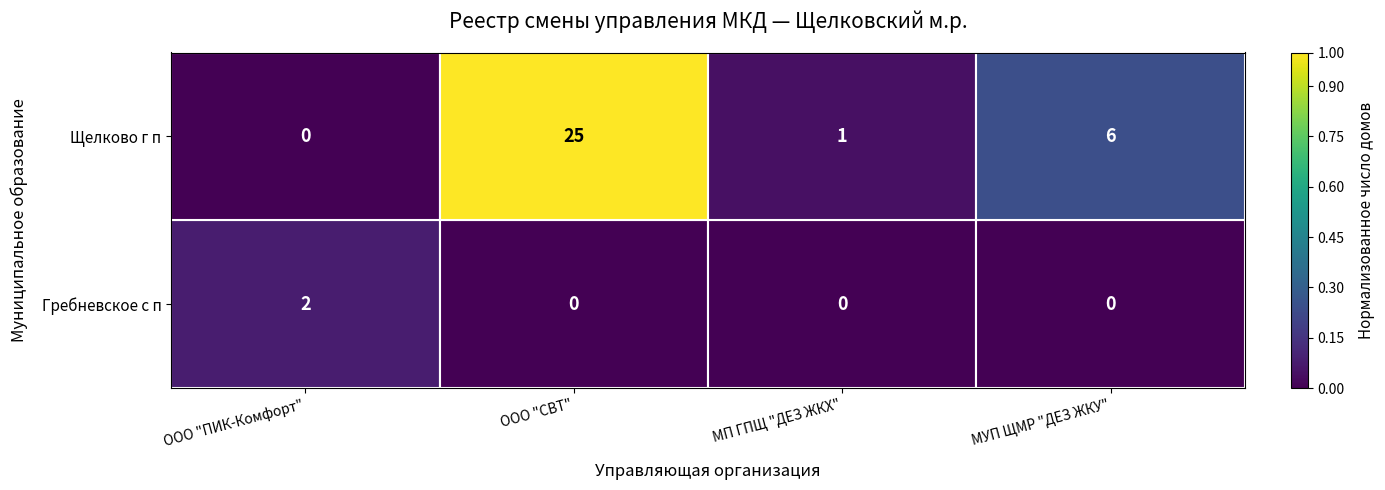

Which series changed the most between ООО "СВТ" and МУП ЩМР "ДЕЗ ЖКУ"?

Щелково г п